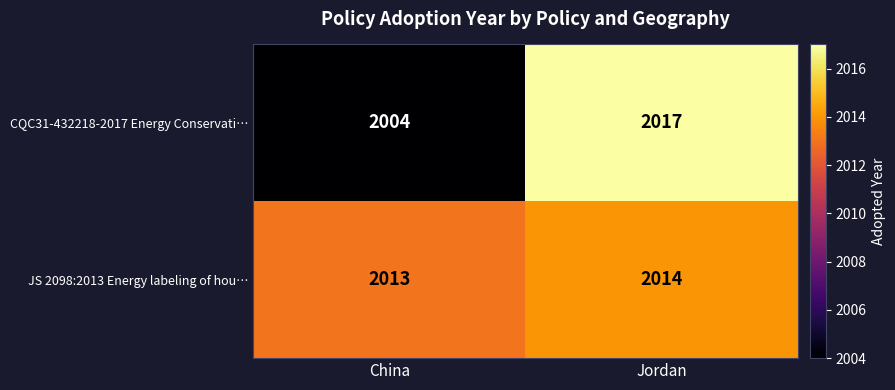

What is the difference between the maximum and minimum values in the CQC31-432218-2017 Energy Conservati… series?

13